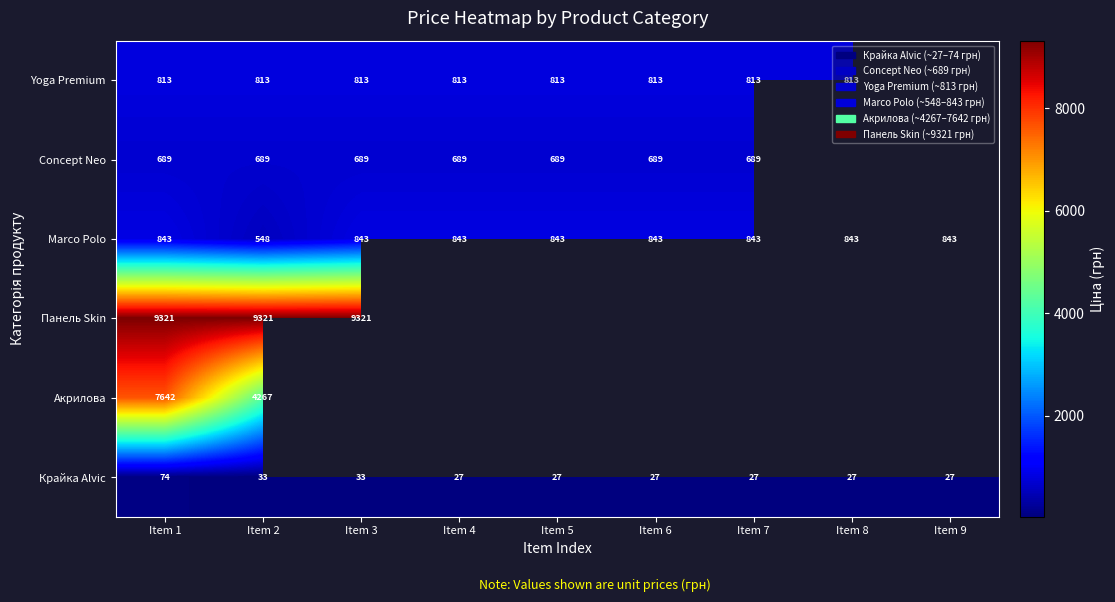

What is the minimum value shown in the chart?

27.4